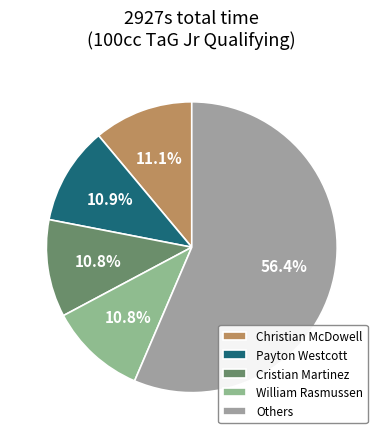

How many slices are in this pie chart?

5